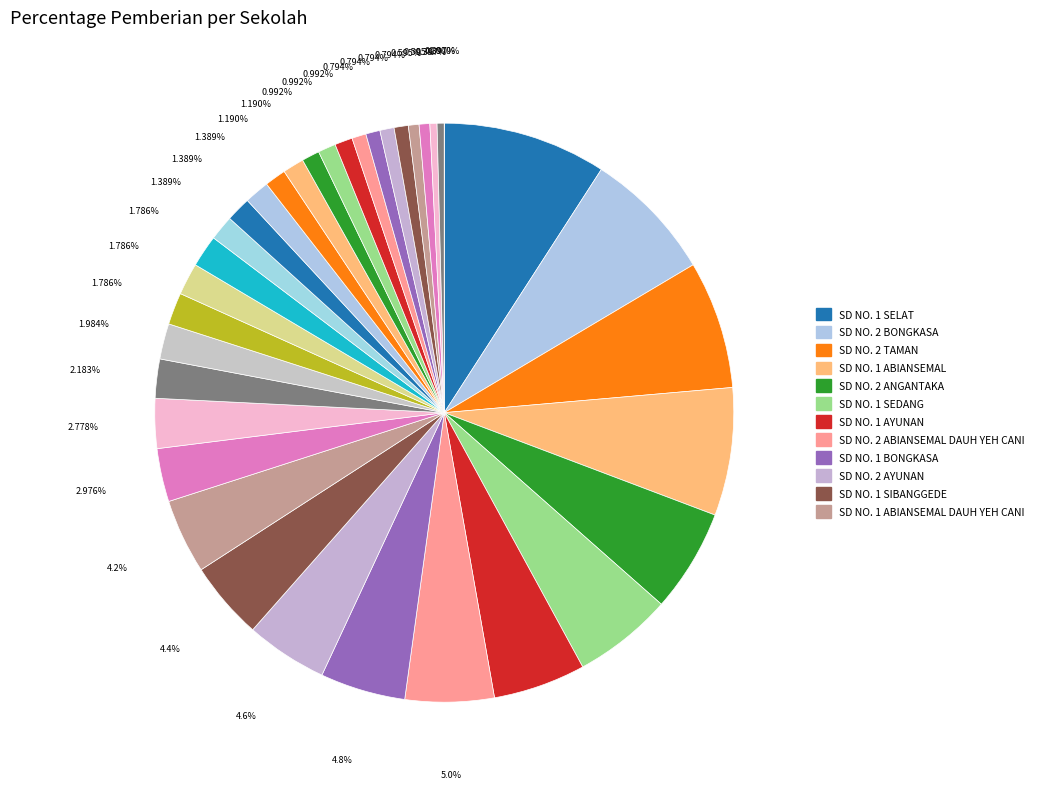

True or false: SD NO. 1 SEDANG accounts for 6% of the total.

True